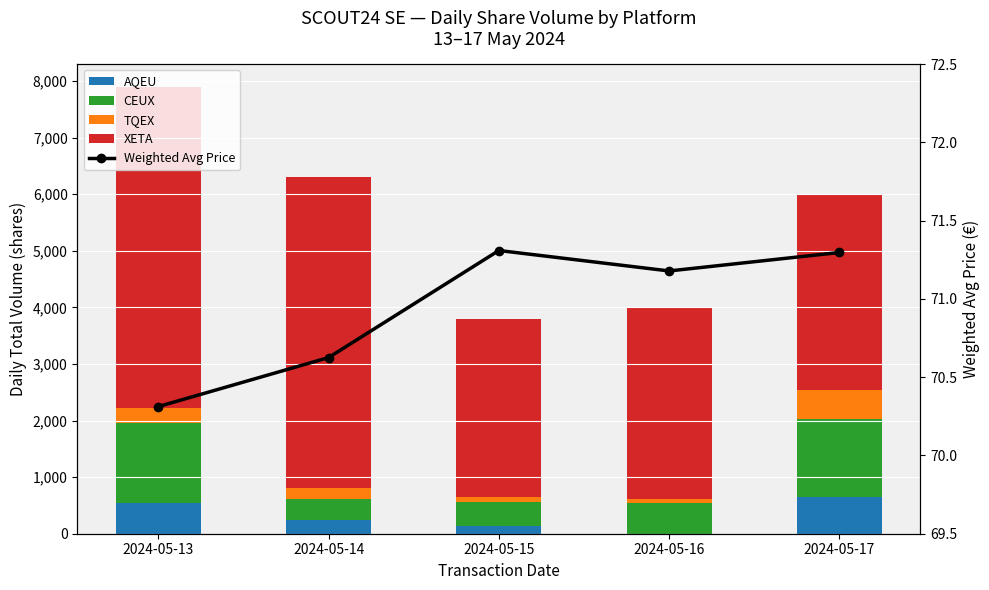

Which series has the largest total across all categories?

XETA